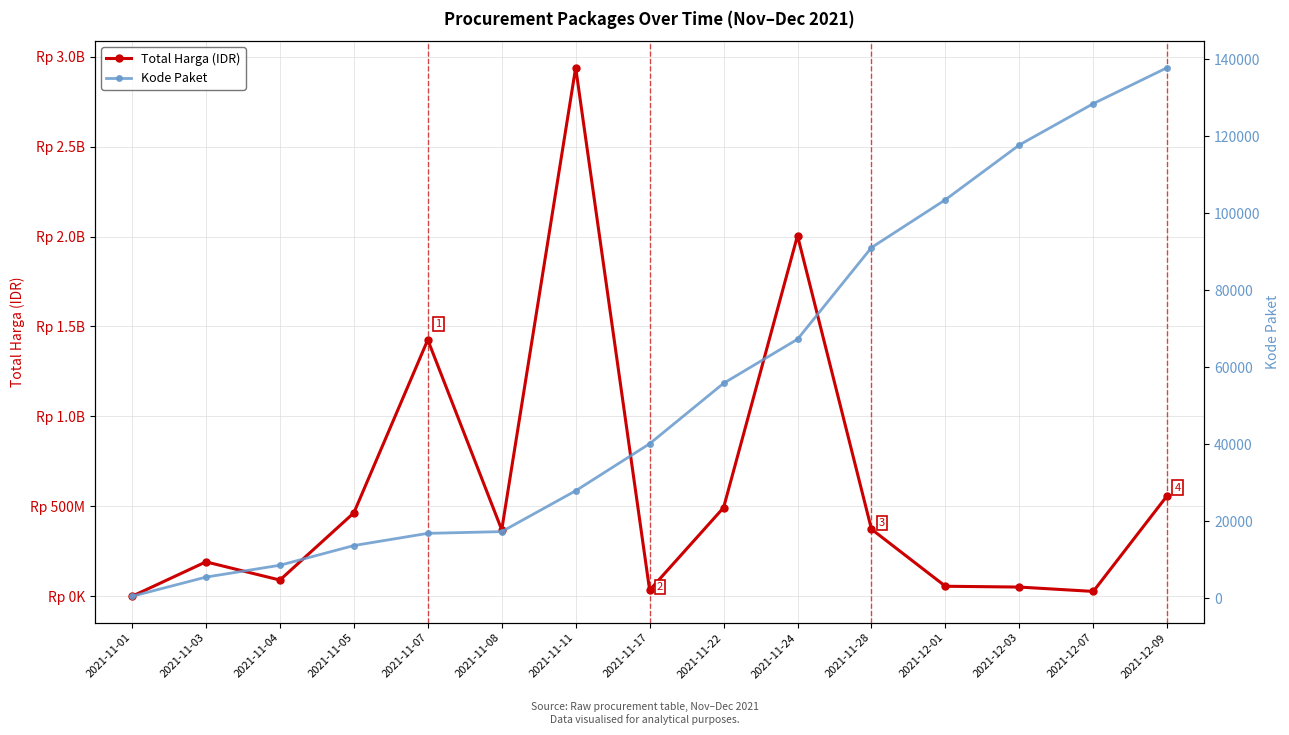

Rank the series by their maximum value, from lowest to highest.

Kode Paket, Total Harga